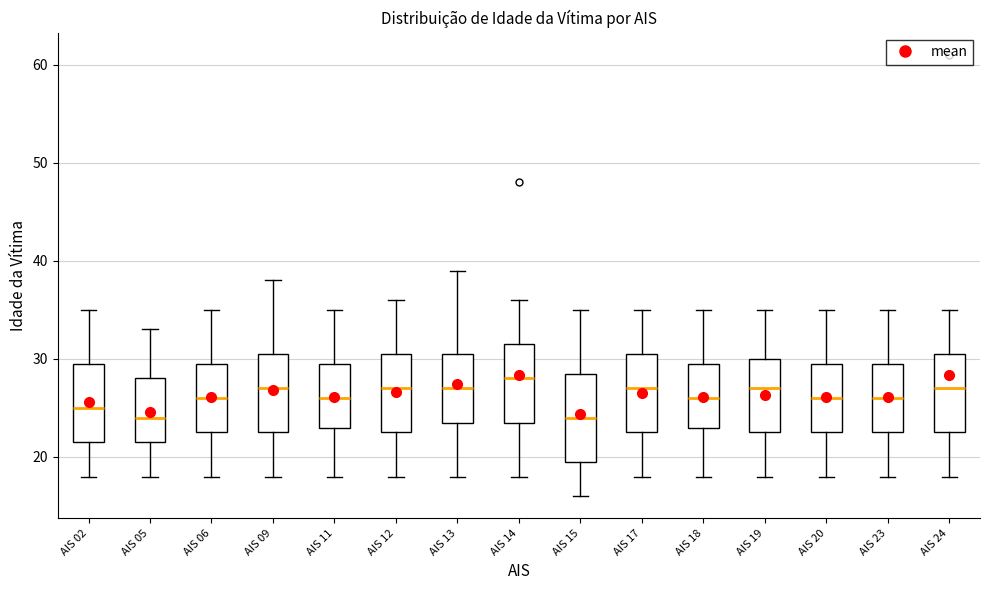

Where is the lower edge of the box for AIS 23 on the y-axis? The values are not printed on the chart, so give them approximately, as read against the axis.

23